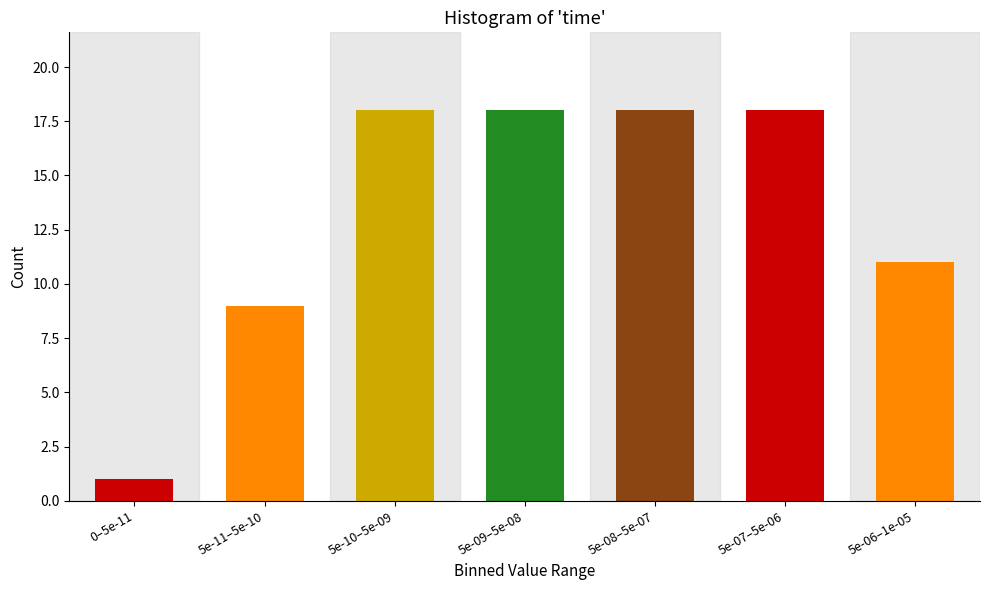

Reading left to right, what are all the values shown in this chart?

0–5e-11=1	5e-11–5e-10=9	5e-10–5e-09=18	5e-09–5e-08=18	5e-08–5e-07=18	5e-07–5e-06=18	5e-06–1e-05=11